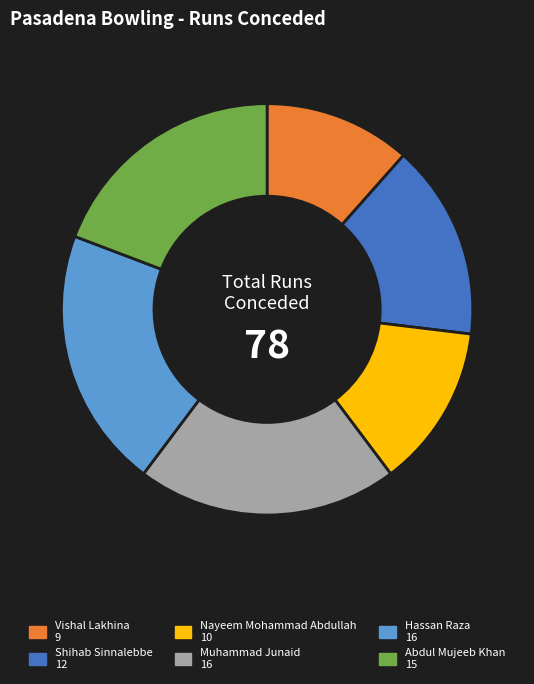

What is the smallest slice in the pie chart?

Vishal Lakhina